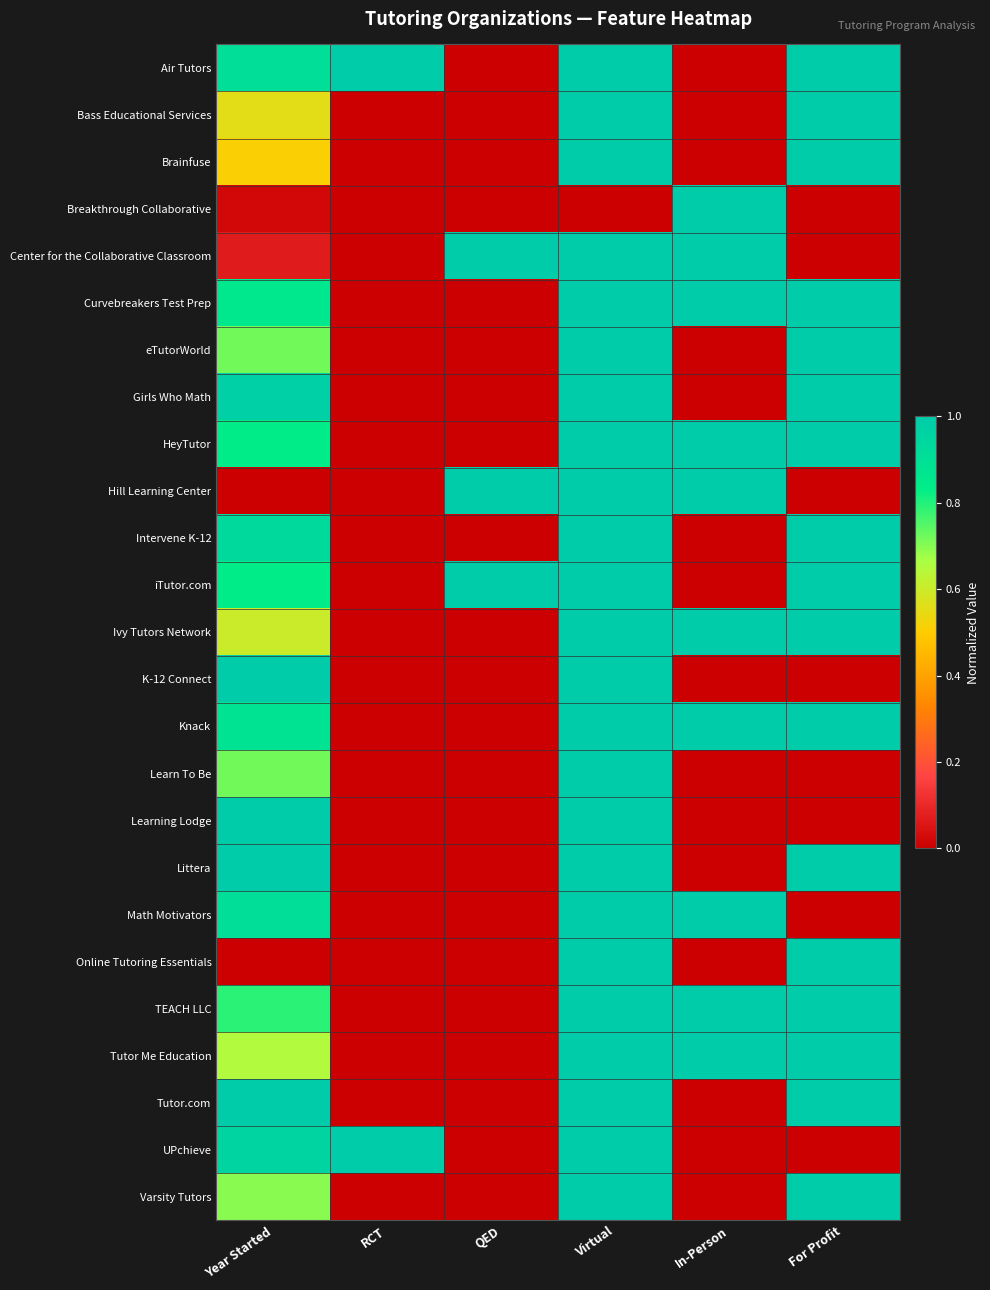

Reading left to right, transcribe all the data shown in this chart.

Air Tutors: Year Started=0.9	RCT=1.0	QED=0.0	Virtual=1.0	In-Person=0.0	For Profit=1.0
Bass Educational Services: Year Started=0.6	RCT=0.0	QED=0.0	Virtual=1.0	In-Person=0.0	For Profit=1.0
Brainfuse: Year Started=0.5	RCT=0.0	QED=0.0	Virtual=1.0	In-Person=0.0	For Profit=1.0
Breakthrough Collaborative: Year Started=0.0	RCT=0.0	QED=0.0	Virtual=0.0	In-Person=1.0	For Profit=0.0
Center for the Collaborative Classroom: Year Started=0.1	RCT=0.0	QED=1.0	Virtual=1.0	In-Person=1.0	For Profit=0.0
Curvebreakers Test Prep: Year Started=0.9	RCT=0.0	QED=0.0	Virtual=1.0	In-Person=1.0	For Profit=1.0
eTutorWorld: Year Started=0.7	RCT=0.0	QED=0.0	Virtual=1.0	In-Person=0.0	For Profit=1.0
Girls Who Math: Year Started=1.0	RCT=0.0	QED=0.0	Virtual=1.0	In-Person=0.0	For Profit=1.0
HeyTutor: Year Started=0.8	RCT=0.0	QED=0.0	Virtual=1.0	In-Person=1.0	For Profit=1.0
Hill Learning Center: Year Started=0.0	RCT=0.0	QED=1.0	Virtual=1.0	In-Person=1.0	For Profit=0.0
Intervene K-12: Year Started=0.9	RCT=0.0	QED=0.0	Virtual=1.0	In-Person=0.0	For Profit=1.0
iTutor.com: Year Started=0.8	RCT=0.0	QED=1.0	Virtual=1.0	In-Person=0.0	For Profit=1.0
Ivy Tutors Network: Year Started=0.6	RCT=0.0	QED=0.0	Virtual=1.0	In-Person=1.0	For Profit=1.0
K-12 Connect: Year Started=1.0	RCT=0.0	QED=0.0	Virtual=1.0	In-Person=0.0	For Profit=0.0
Knack: Year Started=0.9	RCT=0.0	QED=0.0	Virtual=1.0	In-Person=1.0	For Profit=1.0
Learn To Be: Year Started=0.7	RCT=0.0	QED=0.0	Virtual=1.0	In-Person=0.0	For Profit=0.0
Learning Lodge: Year Started=1.0	RCT=0.0	QED=0.0	Virtual=1.0	In-Person=0.0	For Profit=0.0
Littera: Year Started=1.0	RCT=0.0	QED=0.0	Virtual=1.0	In-Person=0.0	For Profit=1.0
Math Motivators: Year Started=0.9	RCT=0.0	QED=0.0	Virtual=1.0	In-Person=1.0	For Profit=0.0
Online Tutoring Essentials: Year Started=0.0	RCT=0.0	QED=0.0	Virtual=1.0	In-Person=0.0	For Profit=1.0
TEACH LLC: Year Started=0.8	RCT=0.0	QED=0.0	Virtual=1.0	In-Person=1.0	For Profit=1.0
Tutor Me Education: Year Started=0.7	RCT=0.0	QED=0.0	Virtual=1.0	In-Person=1.0	For Profit=1.0
Tutor.com: Year Started=1.0	RCT=0.0	QED=0.0	Virtual=1.0	In-Person=0.0	For Profit=1.0
UPchieve: Year Started=1.0	RCT=1.0	QED=0.0	Virtual=1.0	In-Person=0.0	For Profit=0.0
Varsity Tutors: Year Started=0.7	RCT=0.0	QED=0.0	Virtual=1.0	In-Person=0.0	For Profit=1.0